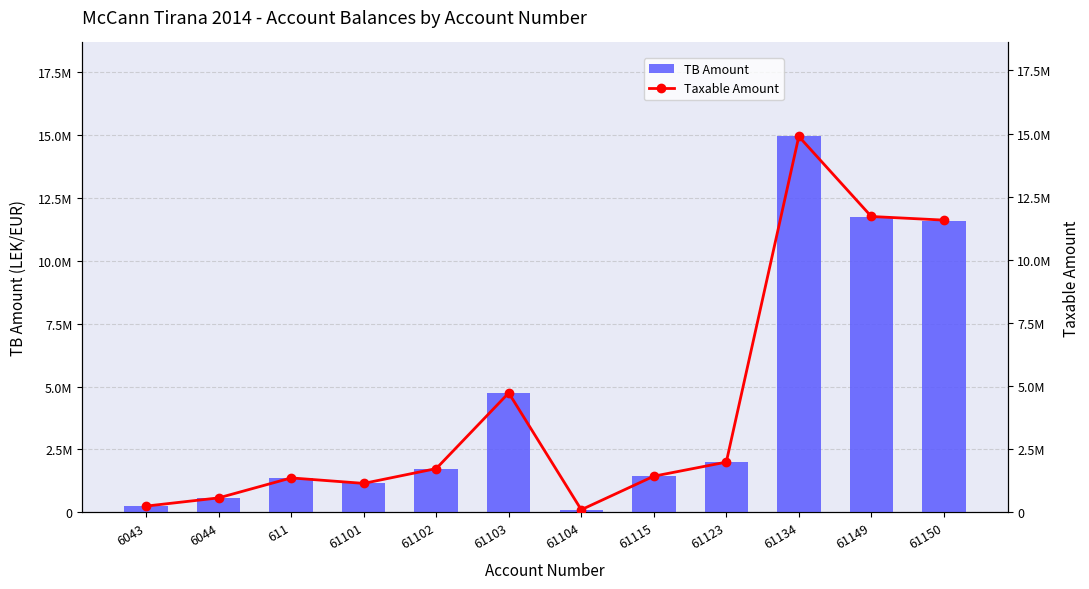

Reading left to right, transcribe all the data shown in this chart.

TB Amount: 250227.1	588118.9	1366068.5	1149043.7	1735151.5	4735066.9	105900.0	1434003.2	2010362.2	14931158.8	11717876.6	11574631.1
Taxable Amount: 250227.1	575296.9	1366068.5	1149043.7	1735151.5	4731146.9	105900.0	1433753.2	1991862.2	14887859.8	11717876.6	11574631.1